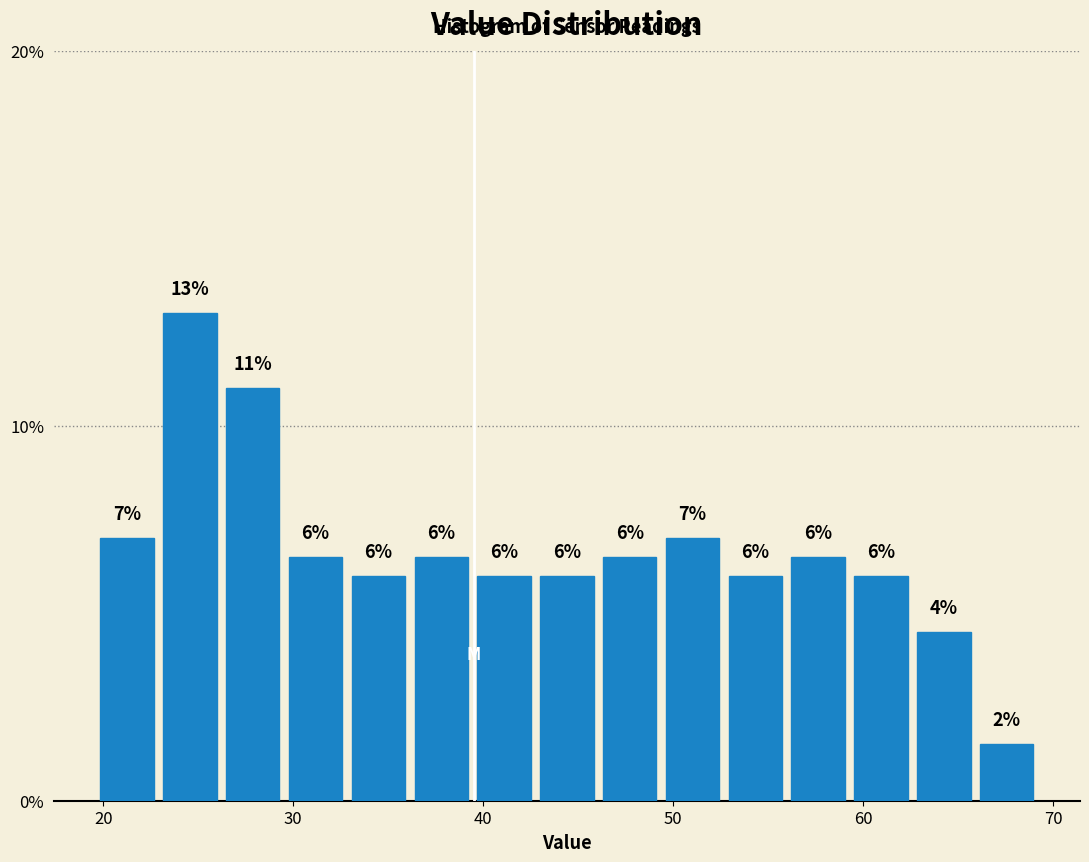

Read against the x-axis, roughly where is the centre of the tallest bar?

25